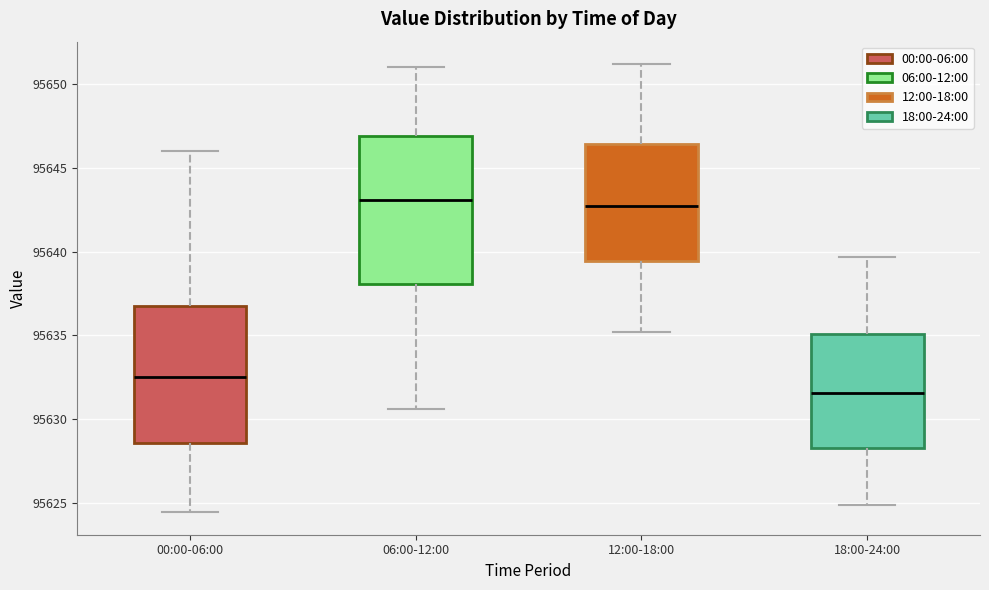

Where is the upper edge of the box for 12:00-18:00 on the y-axis? The values are not printed on the chart, so give them approximately, as read against the axis.

95646.5